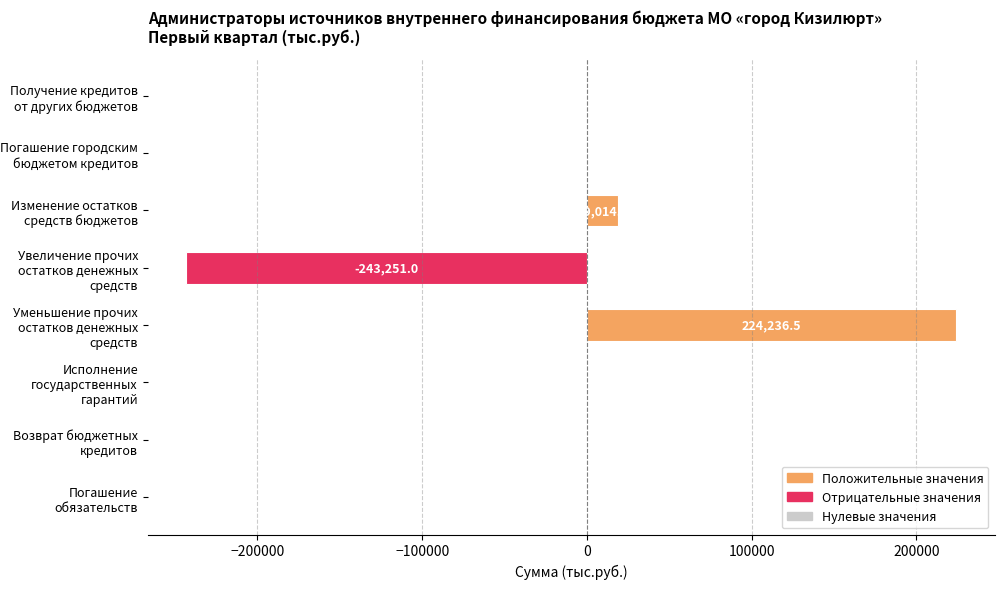

Count the number of categories in the chart.

8